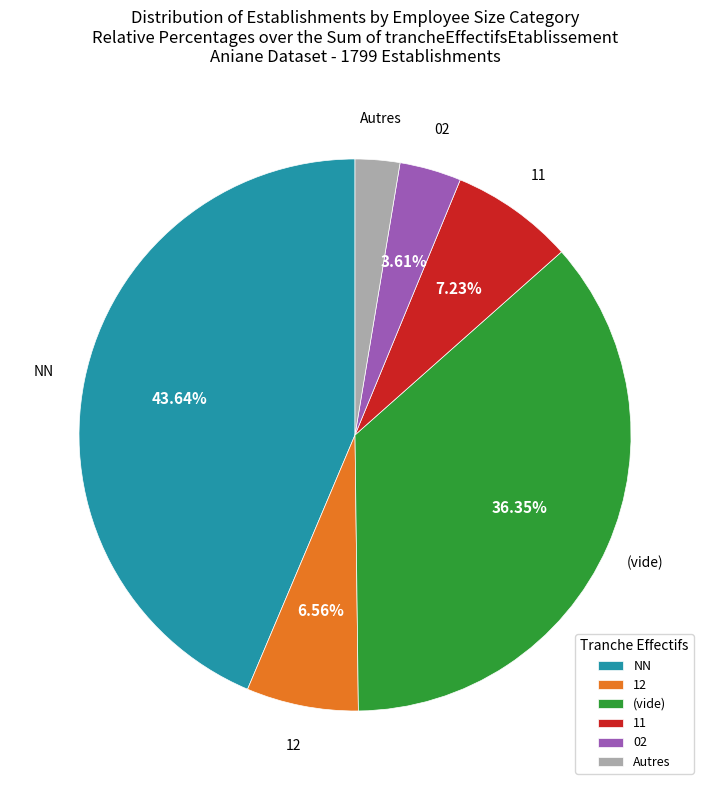

To the nearest percent, what portion does 12 represent?

7%